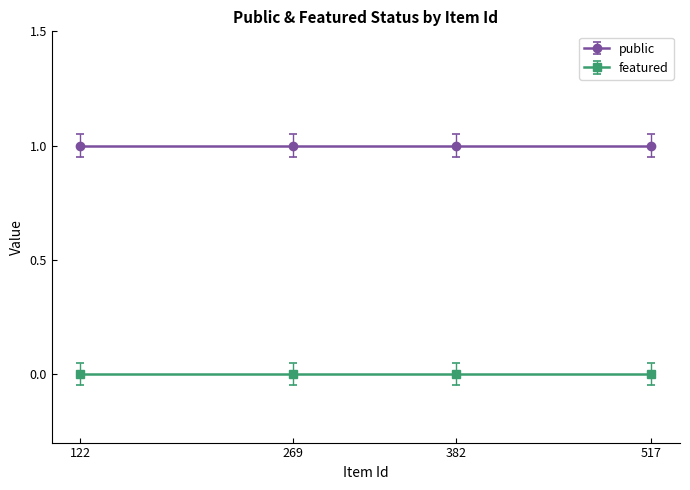

True or false: featured and public cross at least once.

False